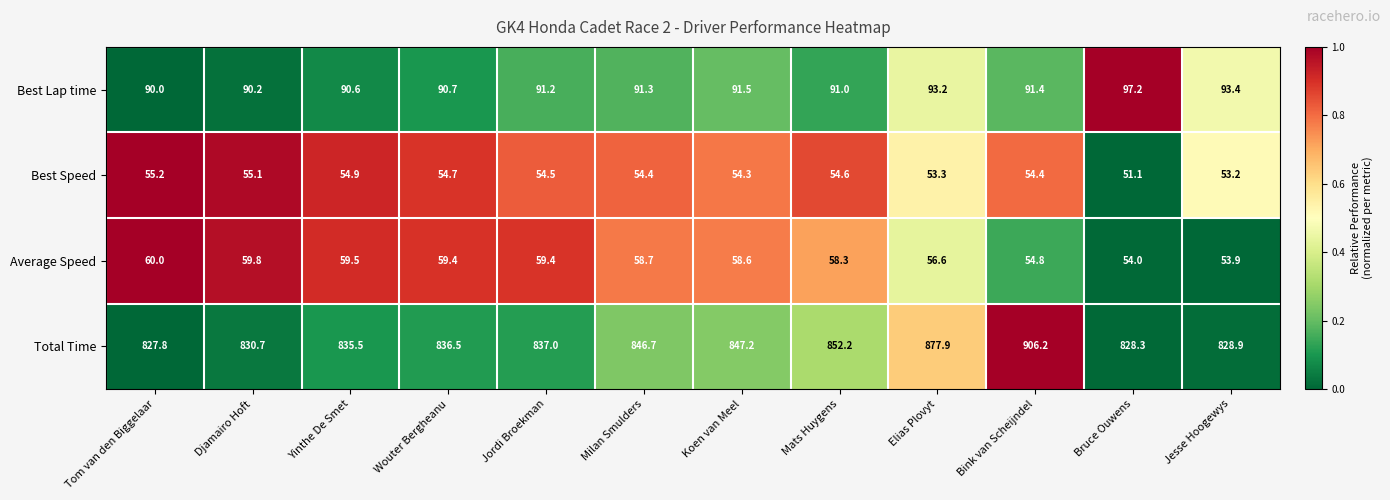

At which category is the sum across all series the highest?

Bink van Scheijndel